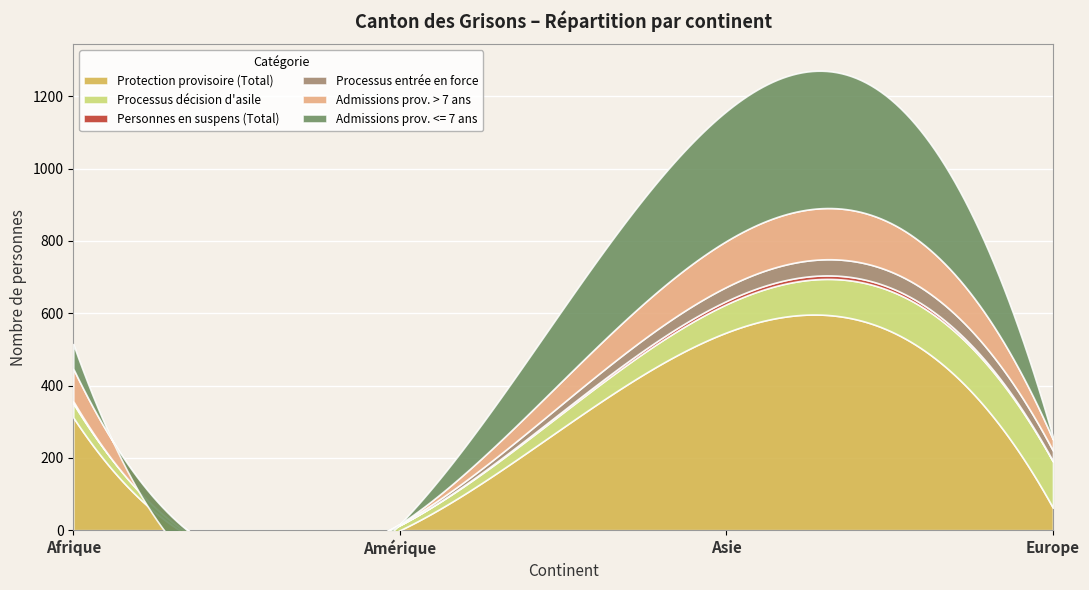

What is the difference between the highest and lowest values at Afrique?

309